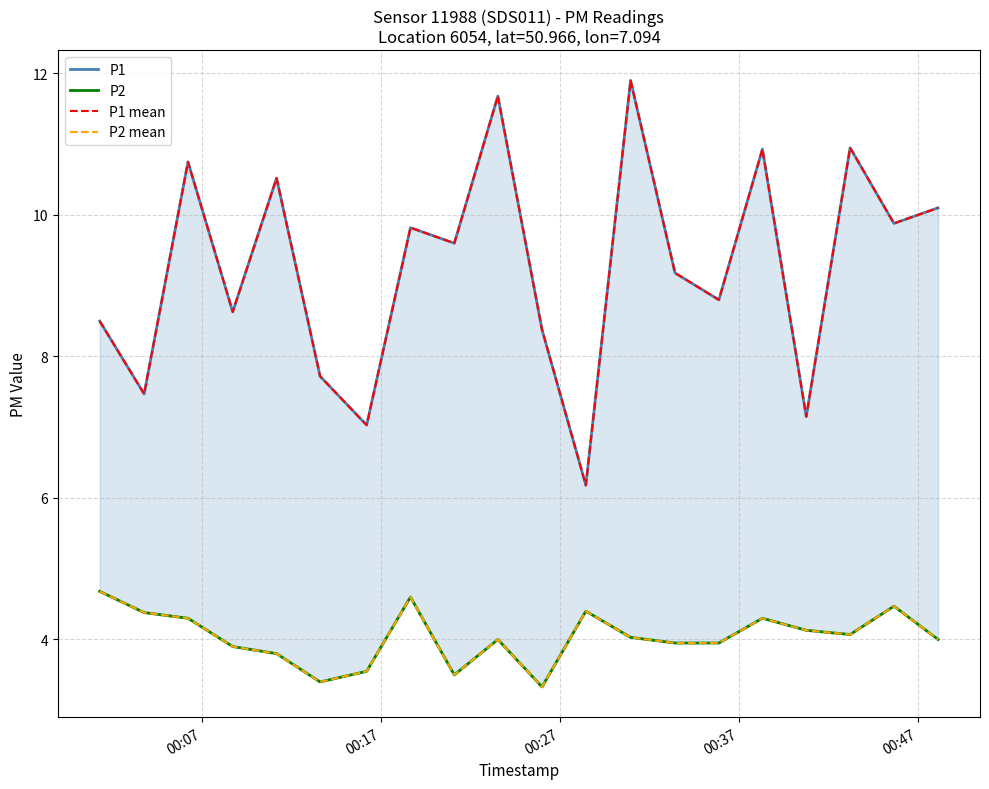

What are all the series names shown in the legend?

P1, P2, P1 mean, P2 mean